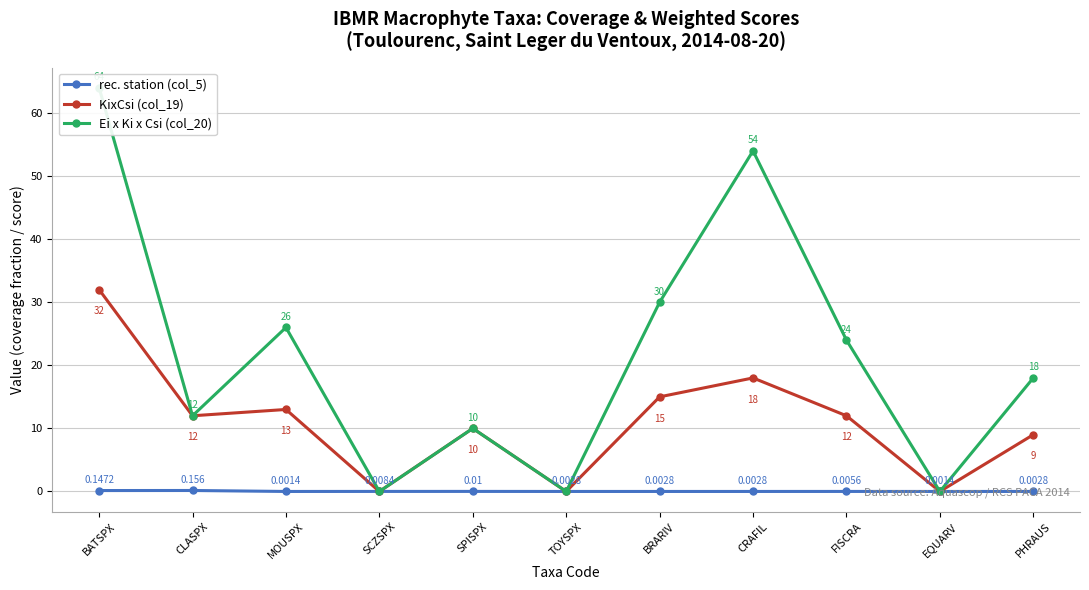

Which label corresponds to the largest value in the chart?

BATSPX